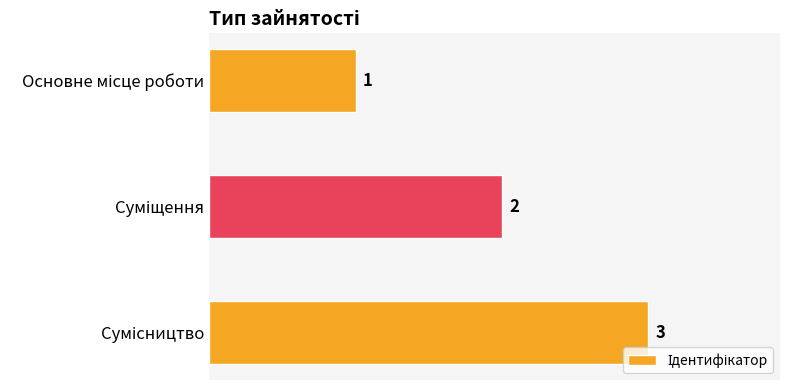

How many values are between 1 and 3?

3